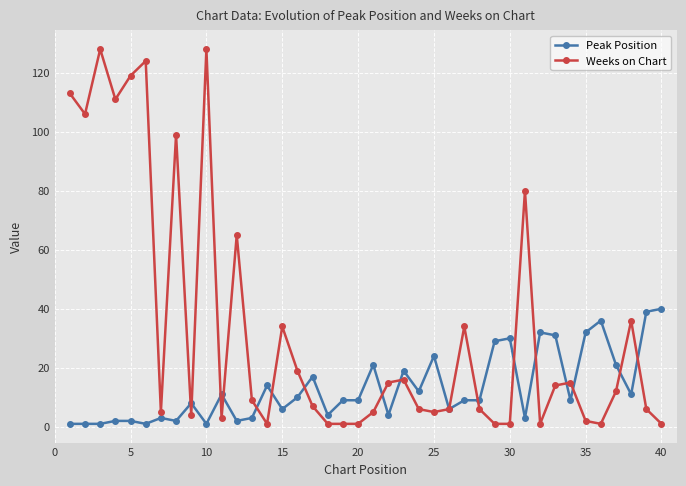

What is the maximum value shown in the chart?

128